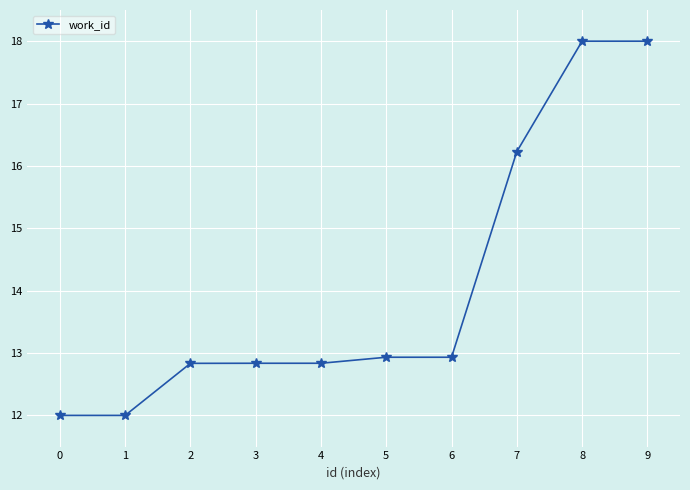

Reading right to left, what are all the values shown in this chart?

18.0	18.0	16.2	12.9	12.9	12.8	12.8	12.8	12.0	12.0